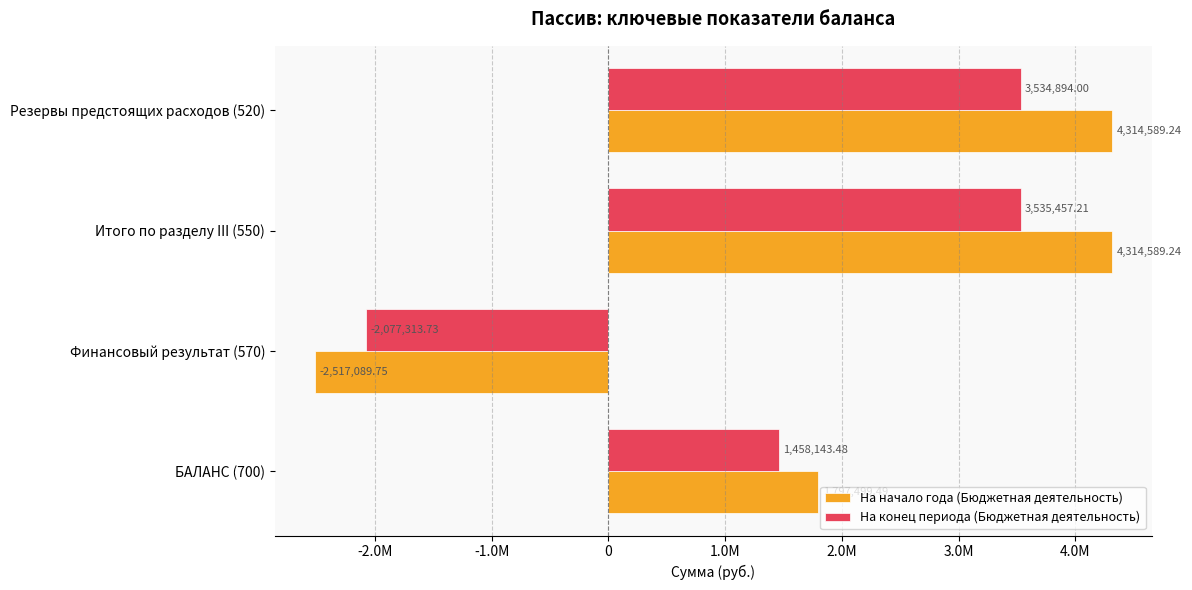

Reading left to right, transcribe all the data shown in this chart.

На начало года (Бюджетная деятельность): 4314589.2	4314589.2	-2517089.8	1797499.5
На конец периода (Бюджетная деятельность): 3534894.0	3535457.2	-2077313.7	1458143.5